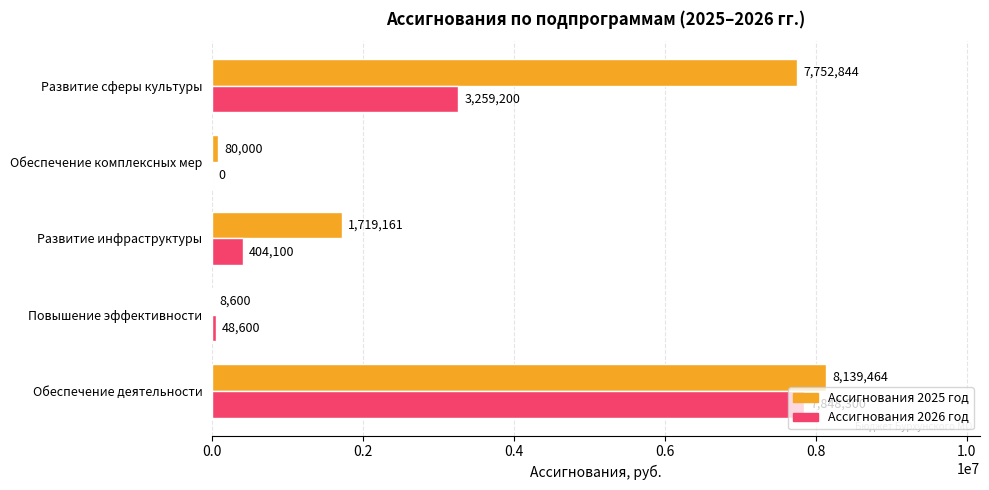

At which label is Ассигнования 2026 год closest to 3924150?

Развитие сферы культуры